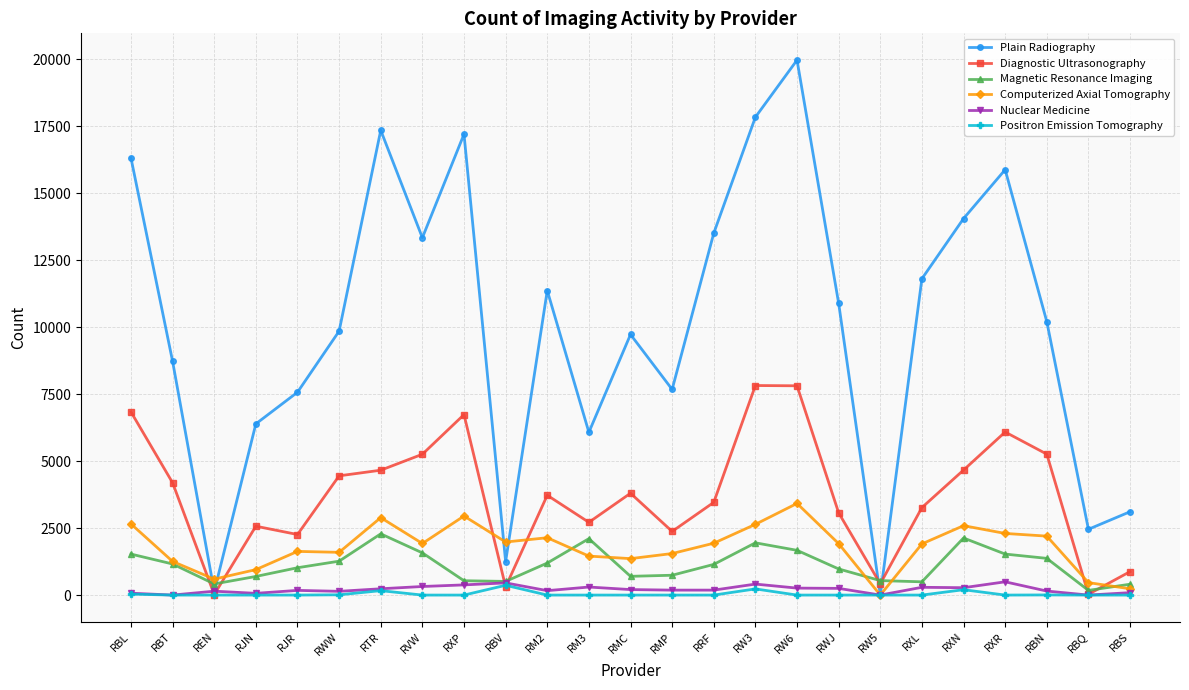

Which series has the largest total across all categories?

Plain Radiography